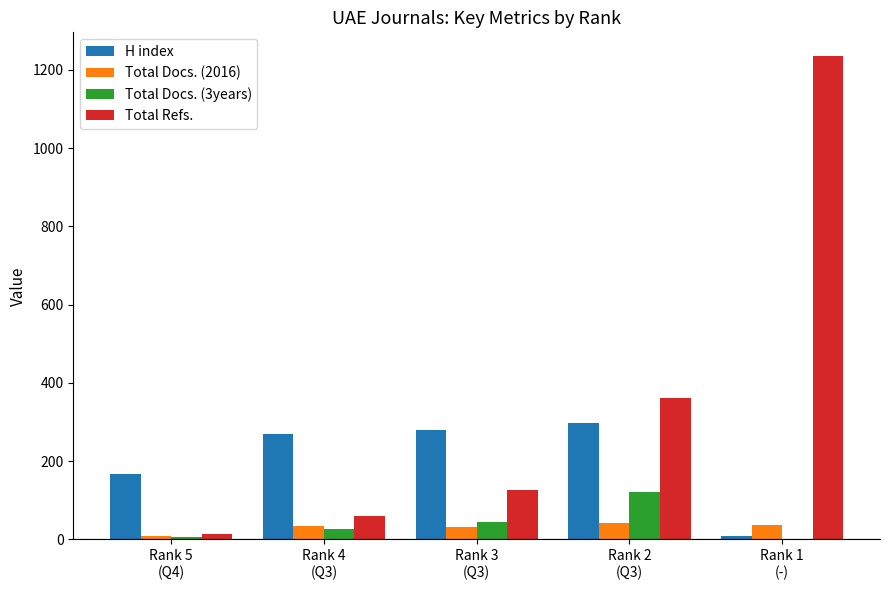

Are the bars grouped side by side (vs. stacked)?

Yes